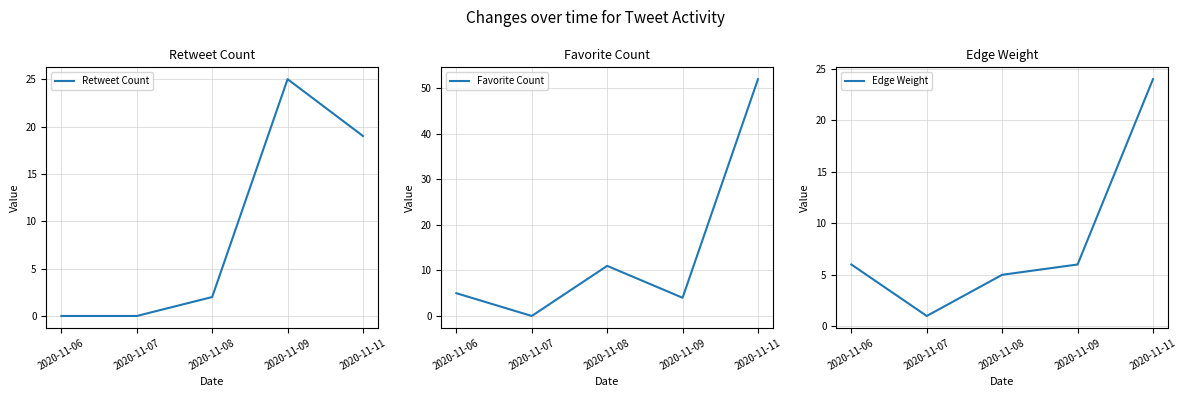

True or false: Retweet Count and Edge Weight intersect in this chart.

True